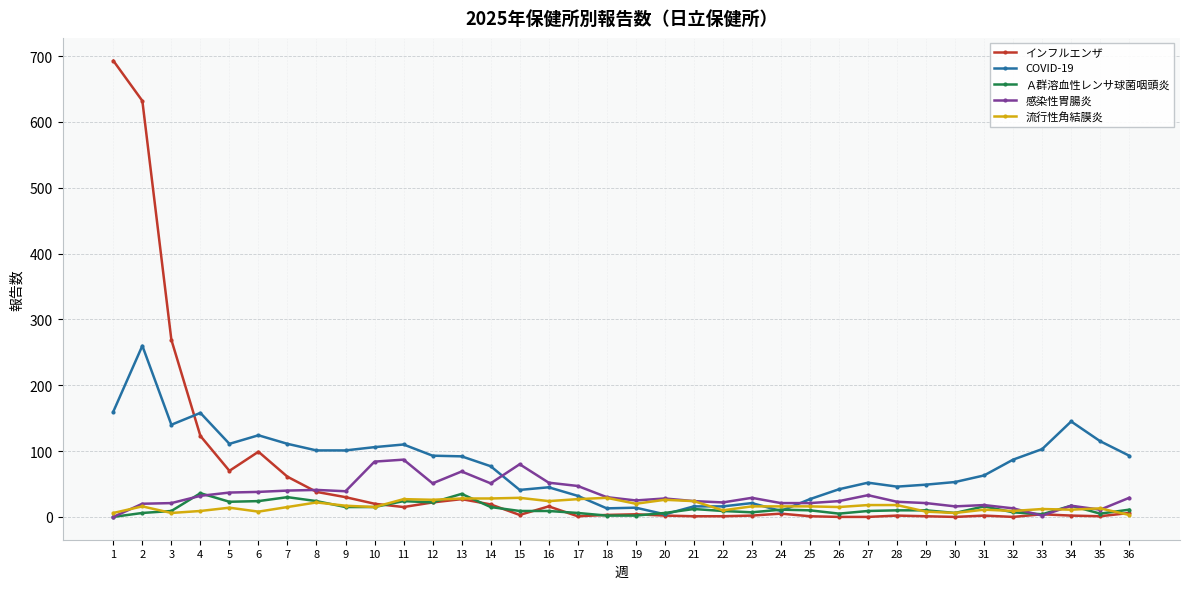

What is the sum of all 感染性胃腸炎 values?

1196